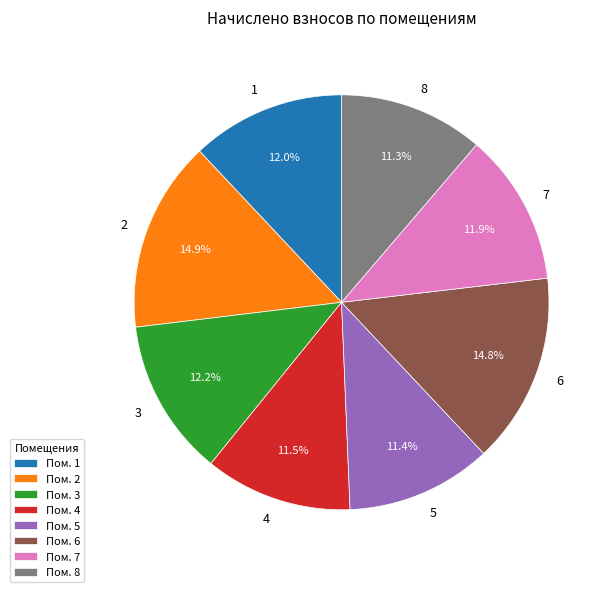

What is the ratio of the value at 2 to the value at 8?

1.3